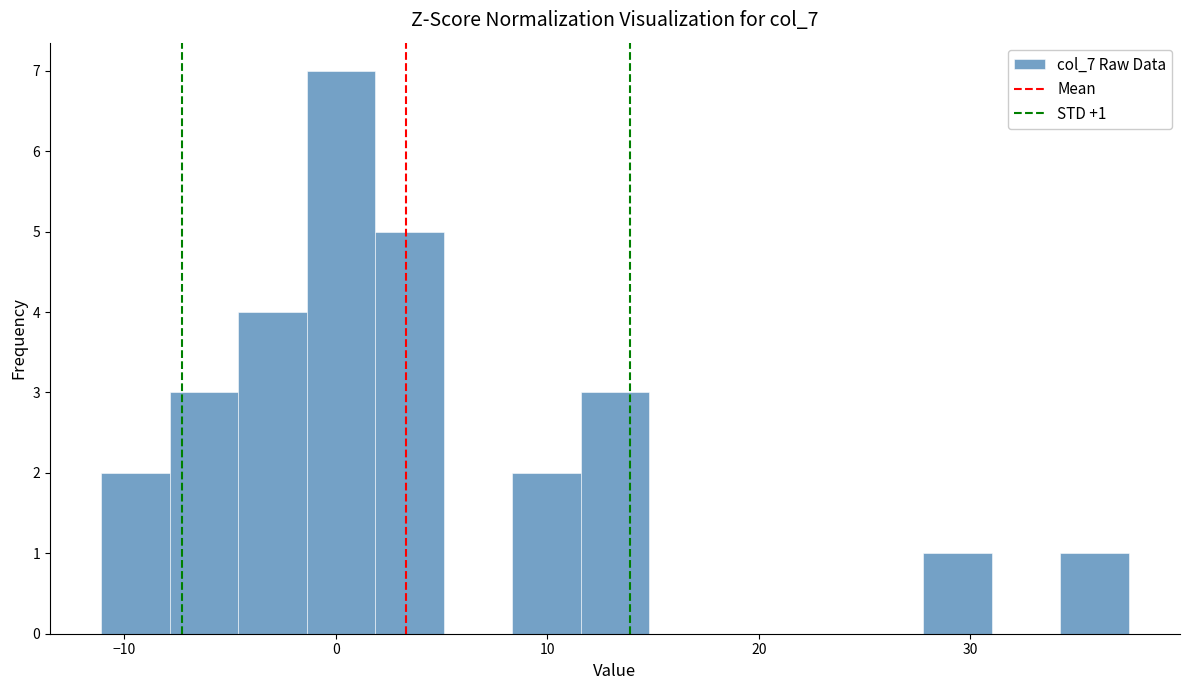

Around what value on the x-axis is the tallest bar? Give the approximate position of its centre, as read against the axis.

0